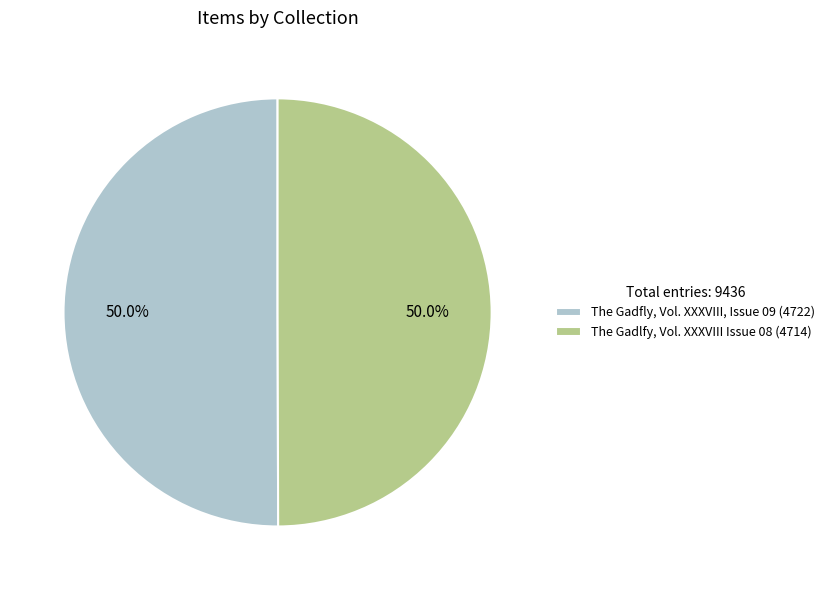

To the nearest percent, what is the combined percentage of The Gadlfy, Vol. XXXVIII Issue 08 and The Gadfly, Vol. XXXVIII, Issue 09?

100%